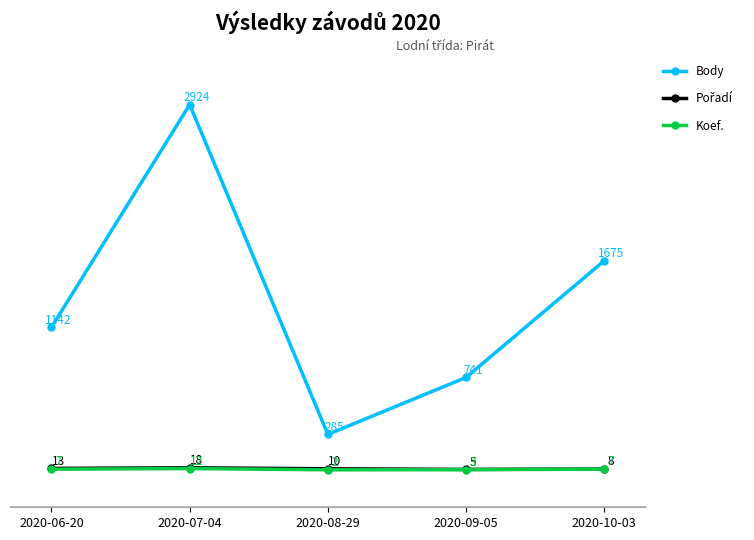

Rank the categories by Body value from lowest to highest.

2020-08-29, 2020-09-05, 2020-06-20, 2020-10-03, 2020-07-04